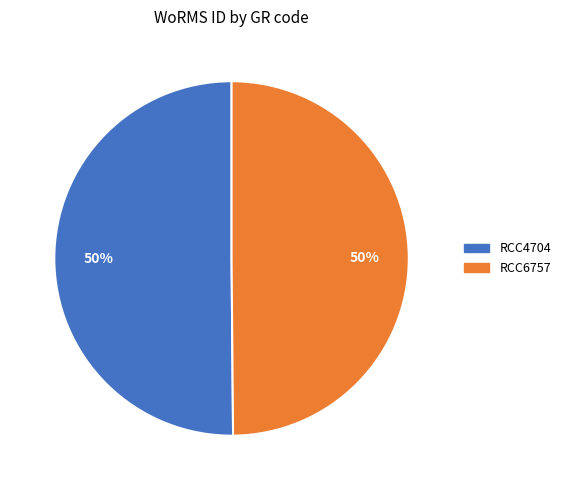

Is it true that RCC6757 is 64% of the pie?

False